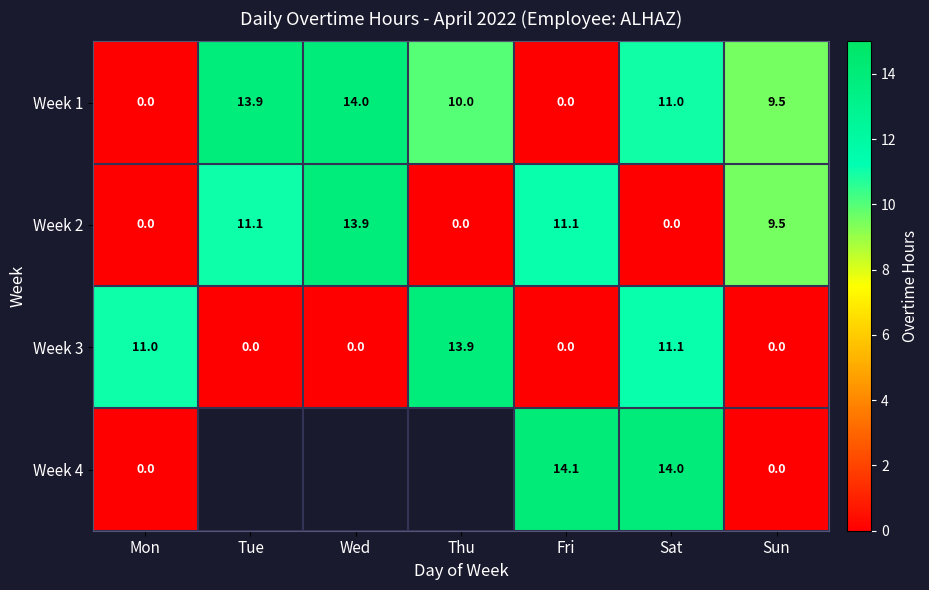

What is the difference between the highest and lowest values at Mon?

11.0